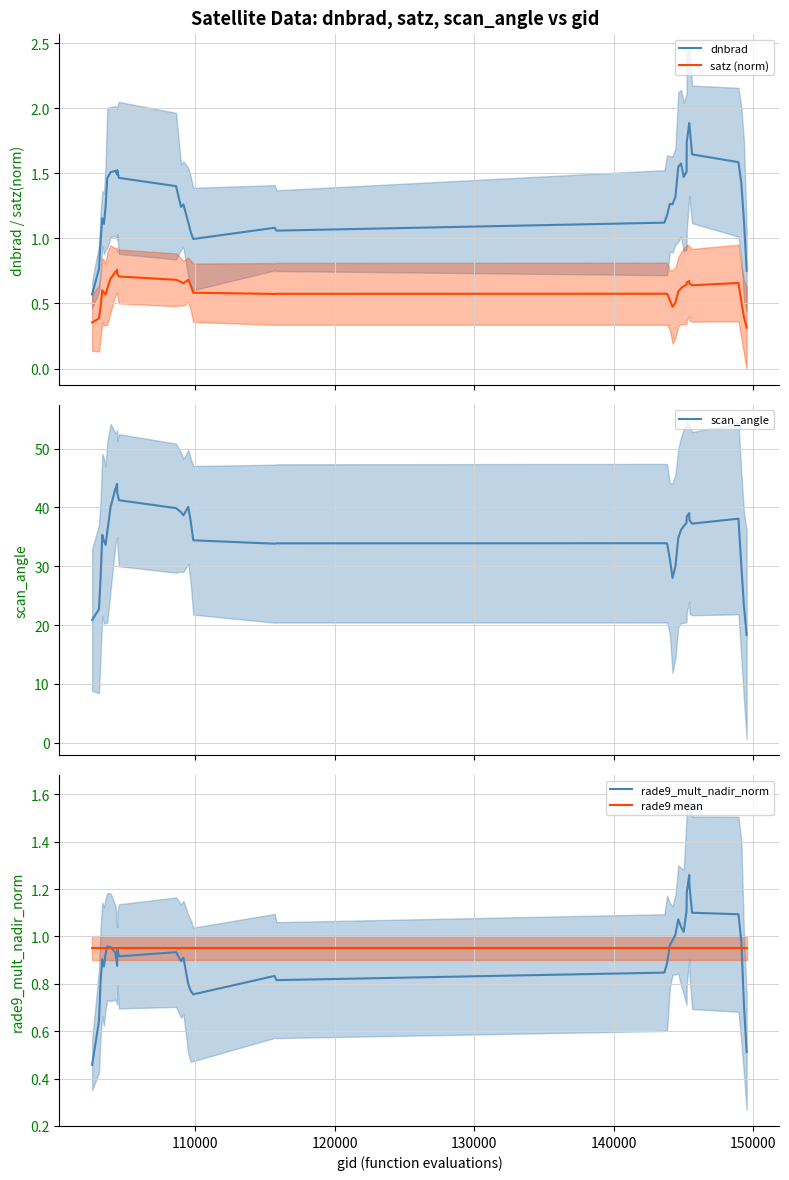

True or false: dnbrad and satz (norm) intersect in this chart.

False